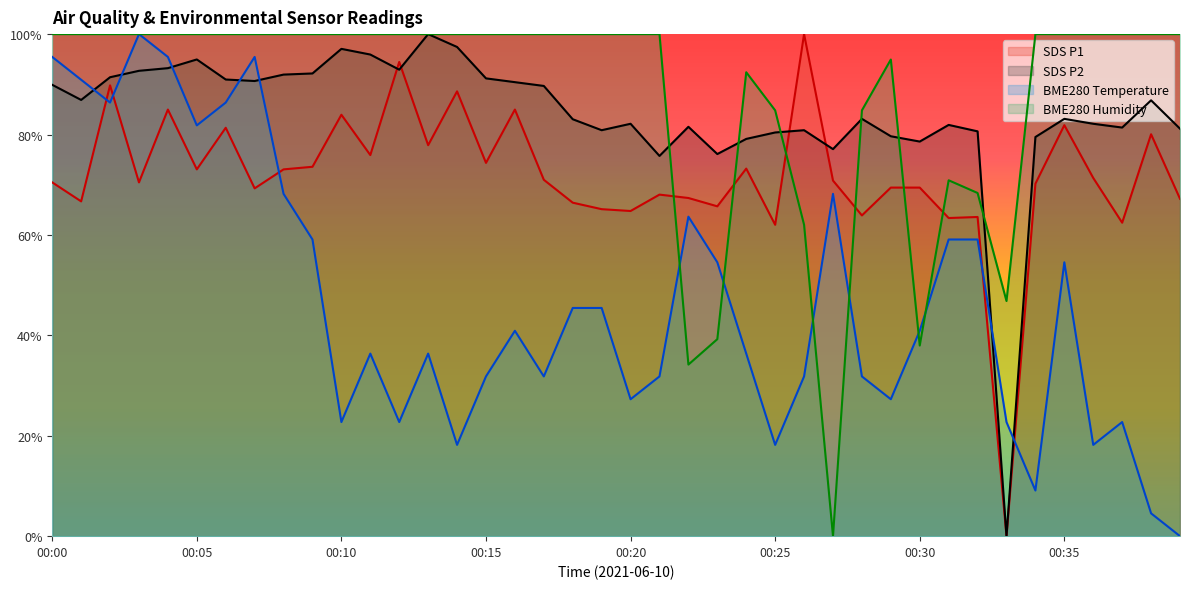

Where do SDS_P1 and BME280_humidity first cross each other?

00:21 and 00:22